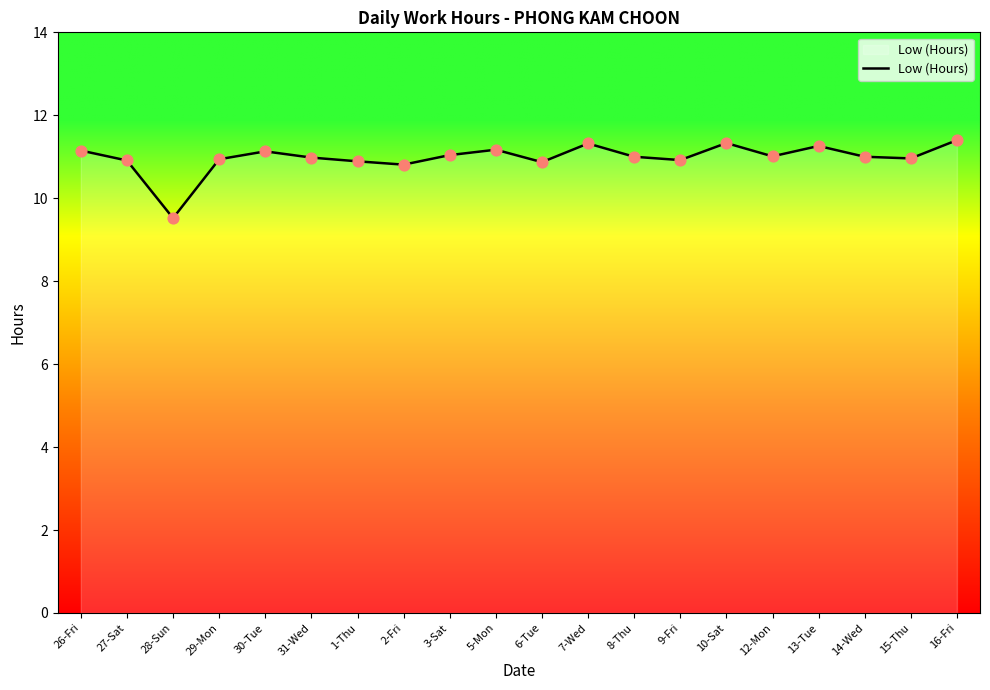

What is the change in value from 5-Mon to 13-Tue?

+0.1